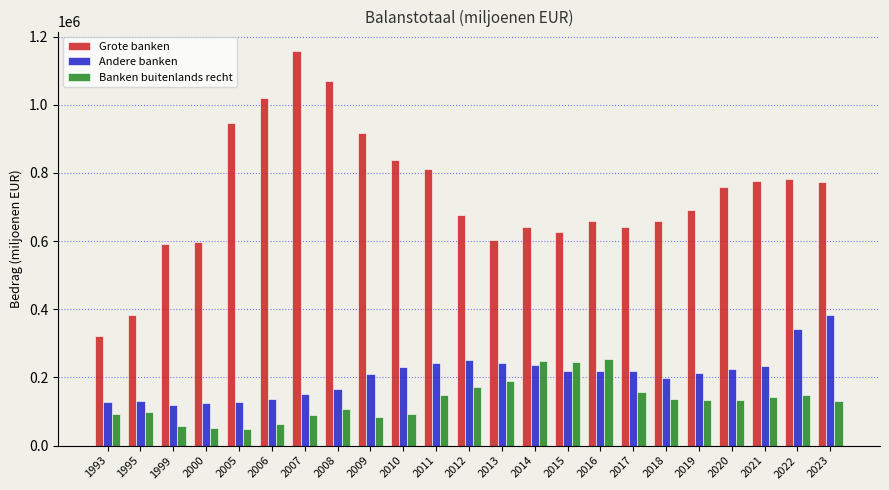

How many bars are there in total?

69